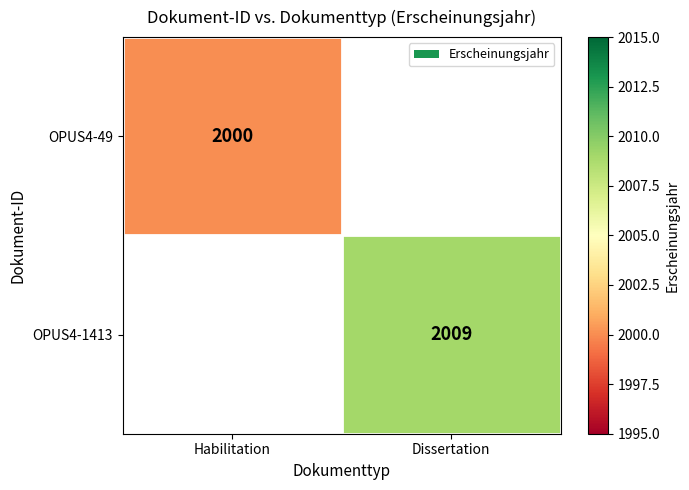

What is the maximum value shown in the chart?

2009.0